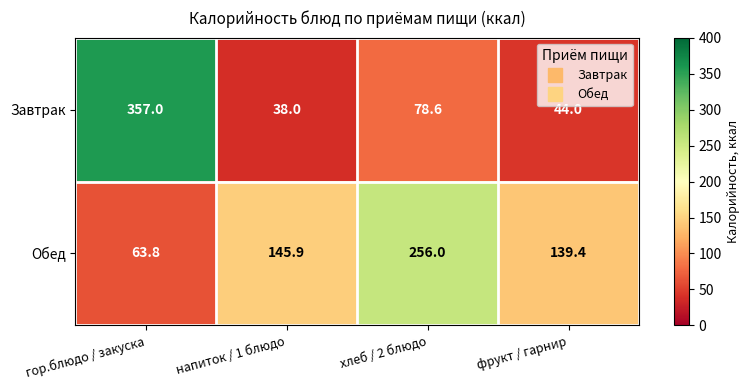

List the series in order of their overall mean, highest first.

Обед, Завтрак